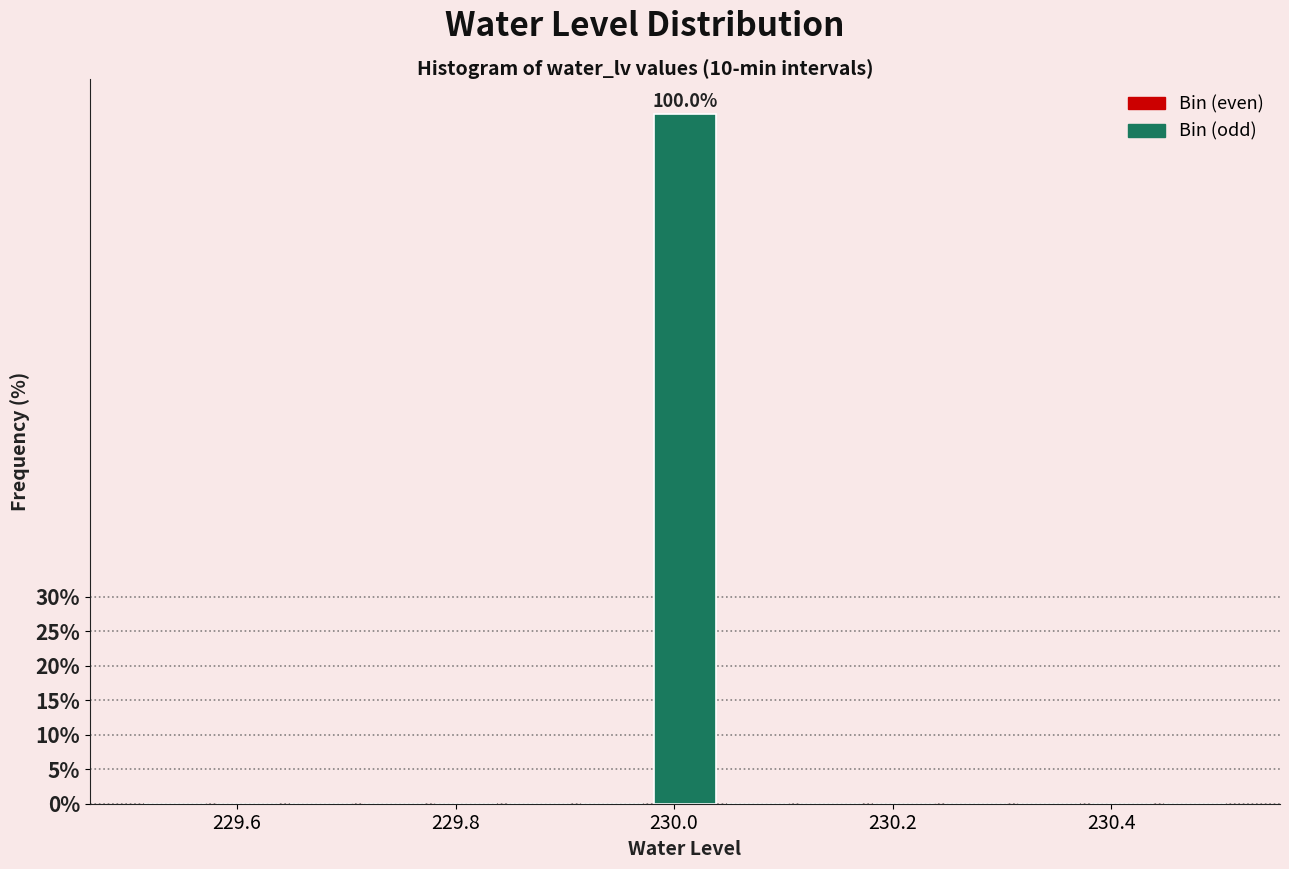

Around what value on the x-axis is the tallest bar? Give the approximate position of its centre, as read against the axis.

230.02